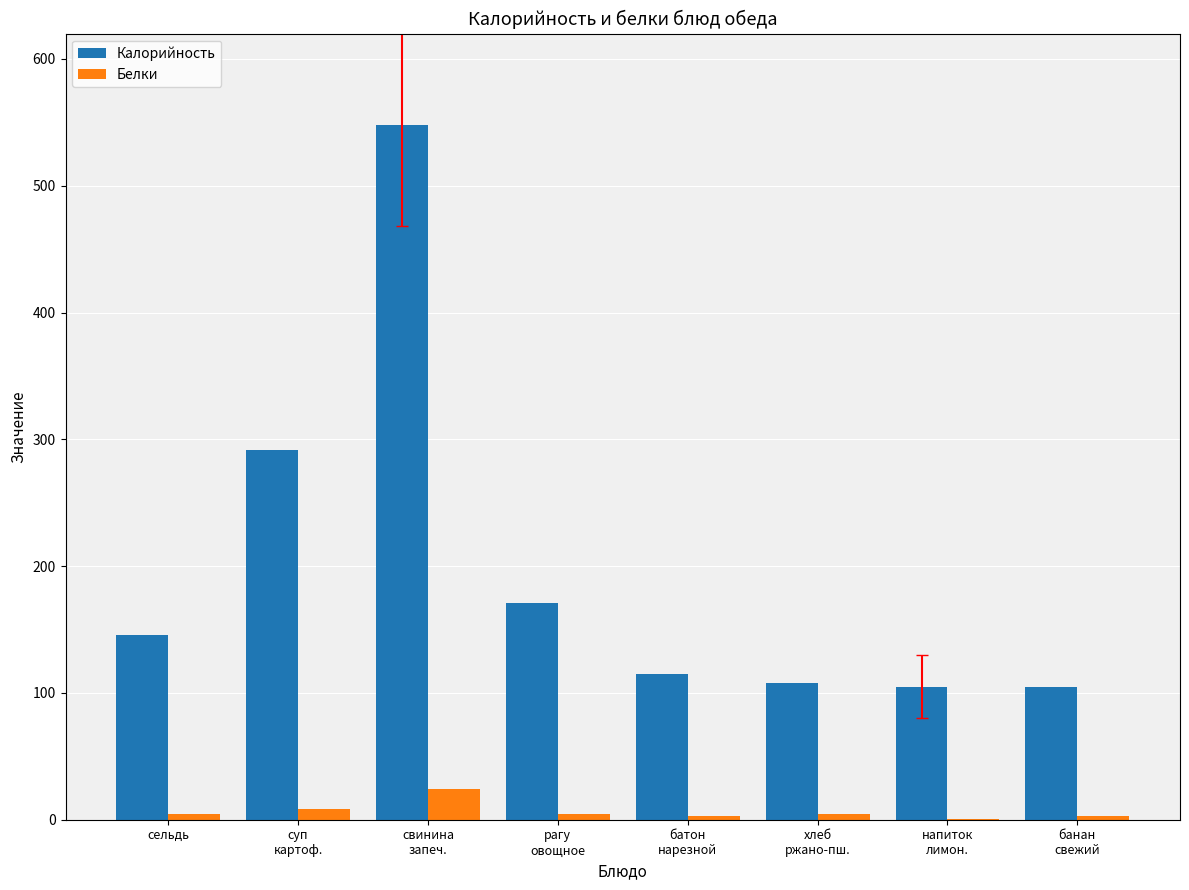

Are the bars horizontal?

No